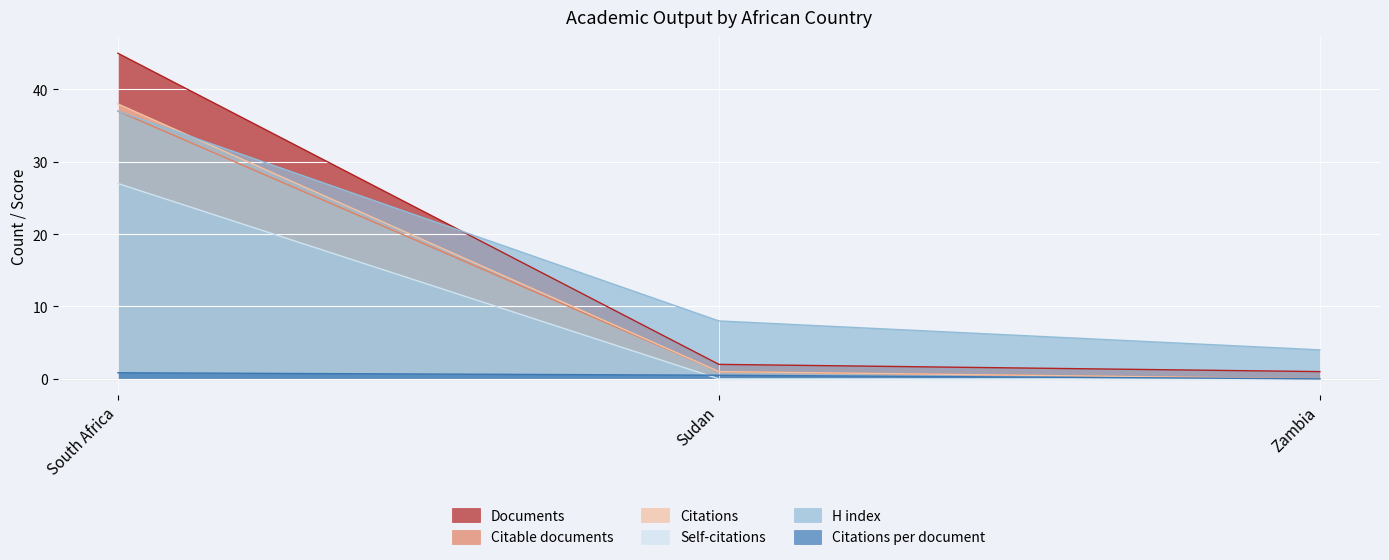

At which label is Citations closest to 19?

Sudan